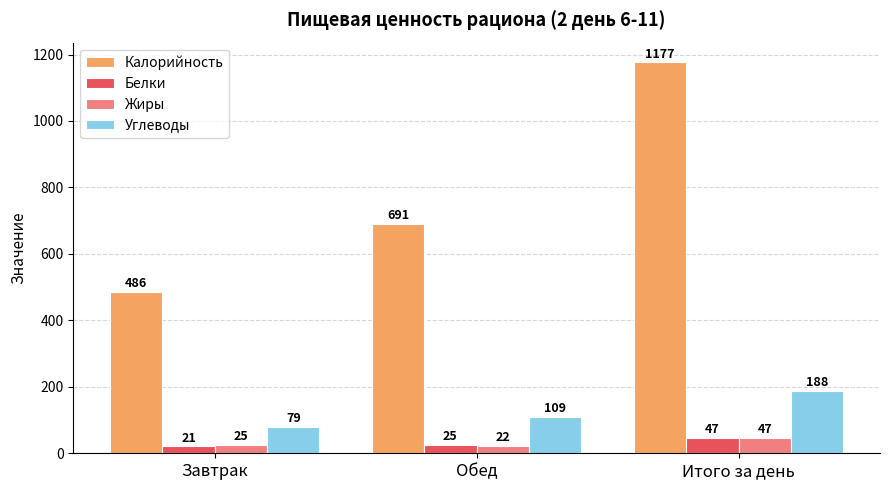

Read the Калорийность value at Завтрак.

486